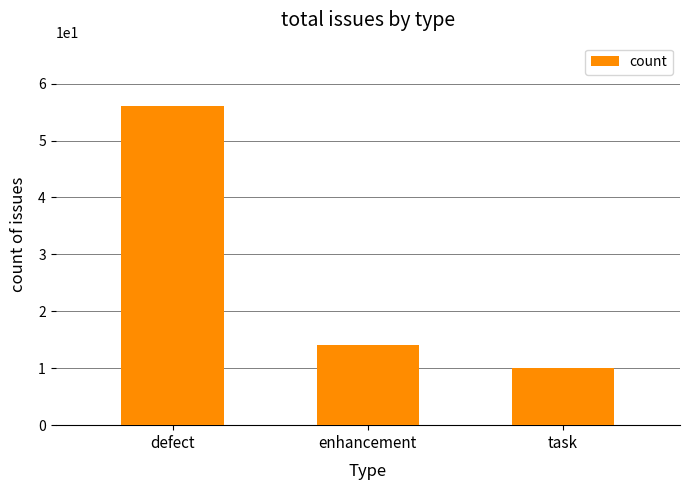

What is the average value?

27